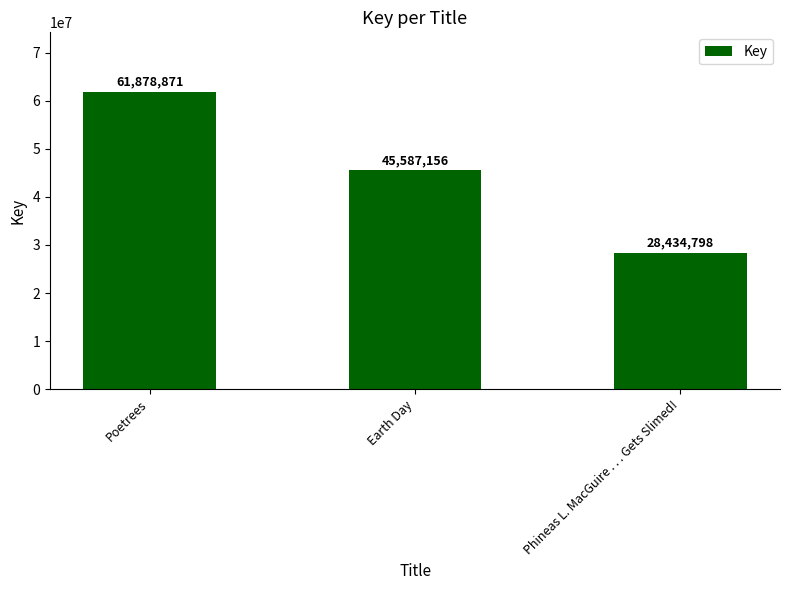

Which label corresponds to the smallest value in the chart?

Phineas L. MacGuire . . . Gets Slimed!